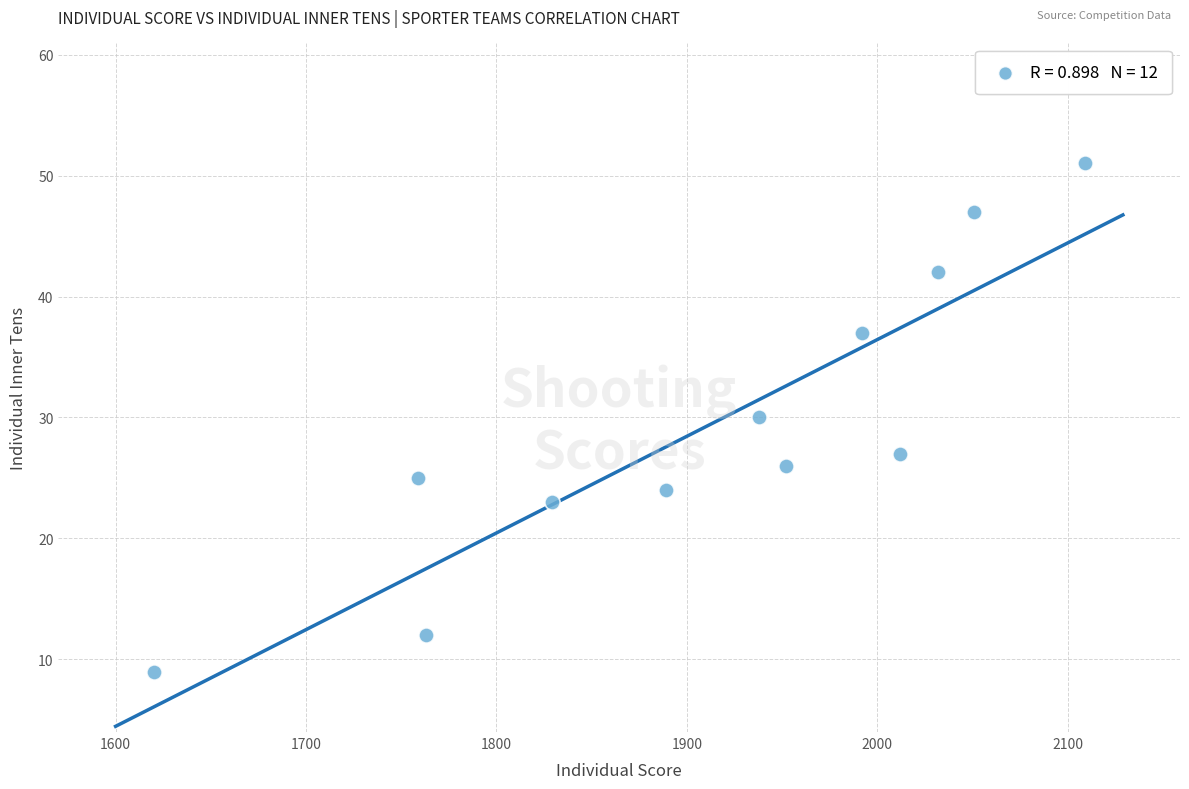

What is the range of Y values (max minus min)?

42